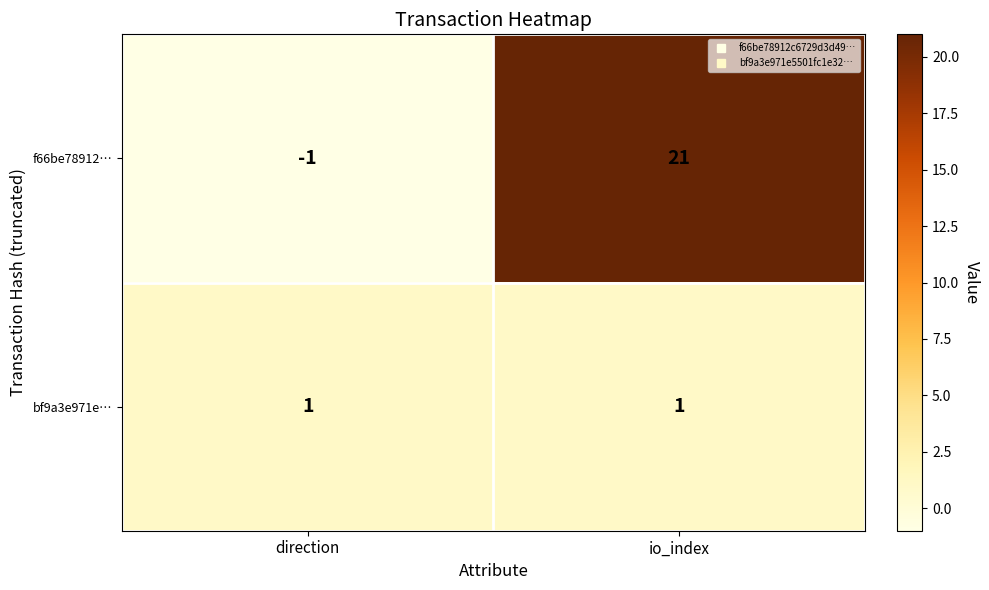

At which label is f66be78912… closest to 10?

direction